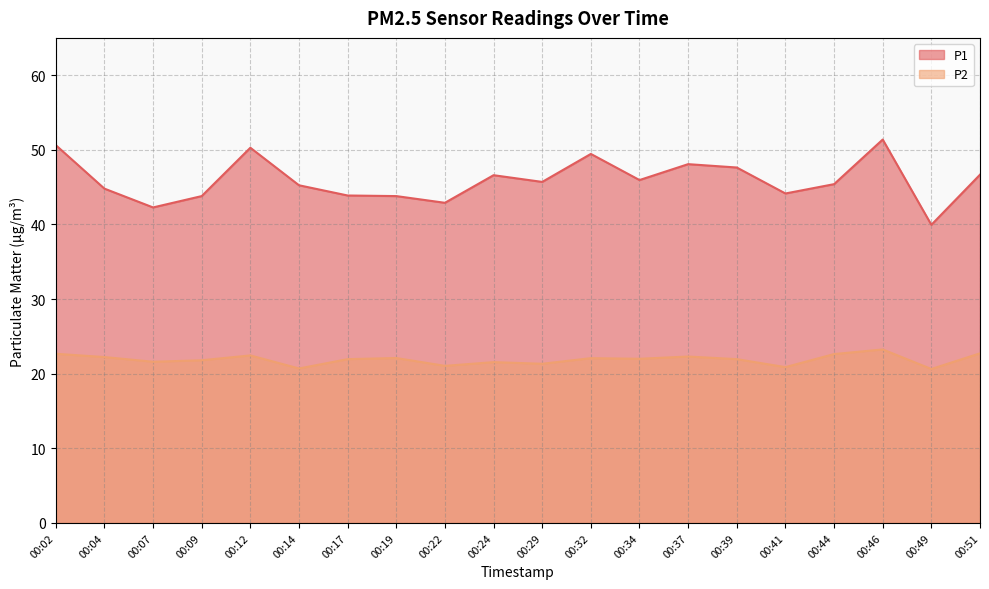

Is it true that P1 equals 44.8 at 00:04?

True